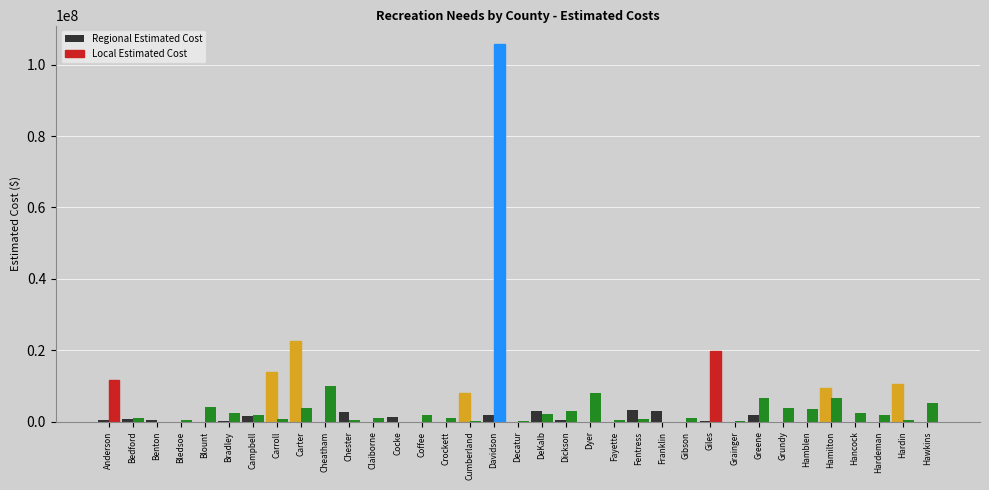

The value of Regional Estimated Cost at Hamilton is 9290000. True or false?

True